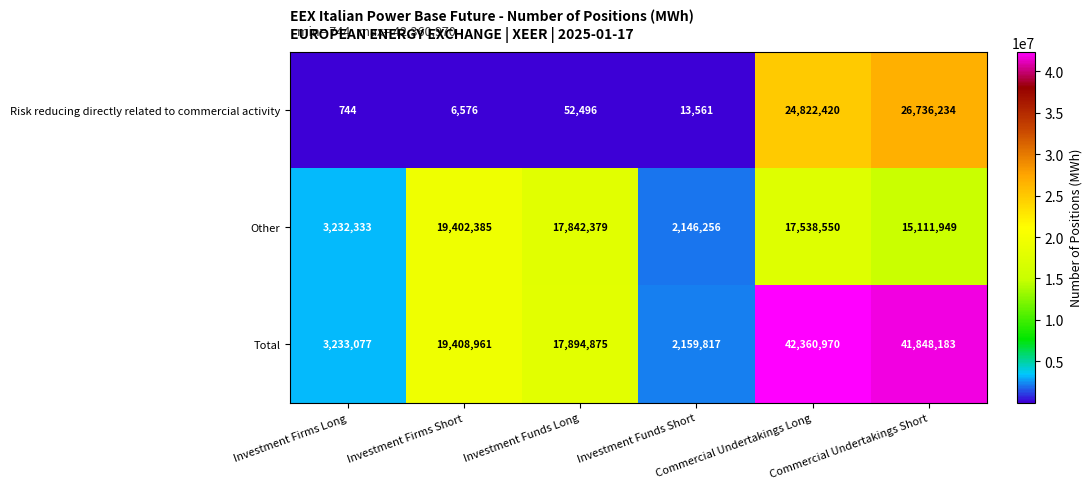

Which series has the largest total across all categories?

Total